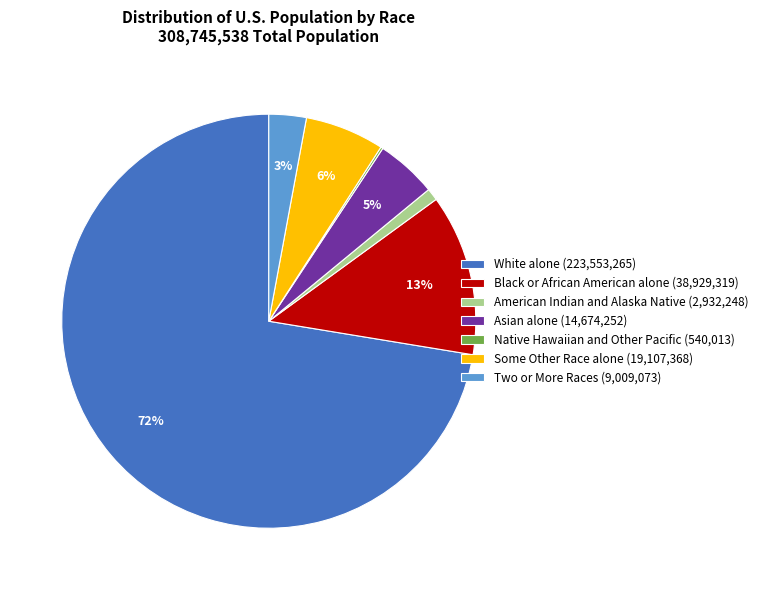

Do American Indian and Alaska Native and Two or More Races together represent more than half of the pie?

No